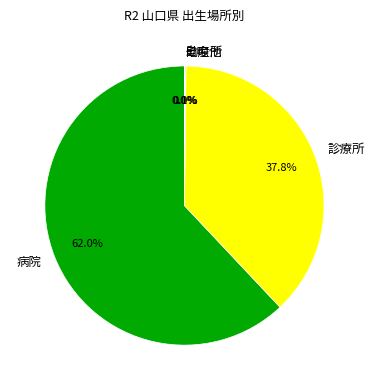

Which category has the biggest portion of the pie?

病院